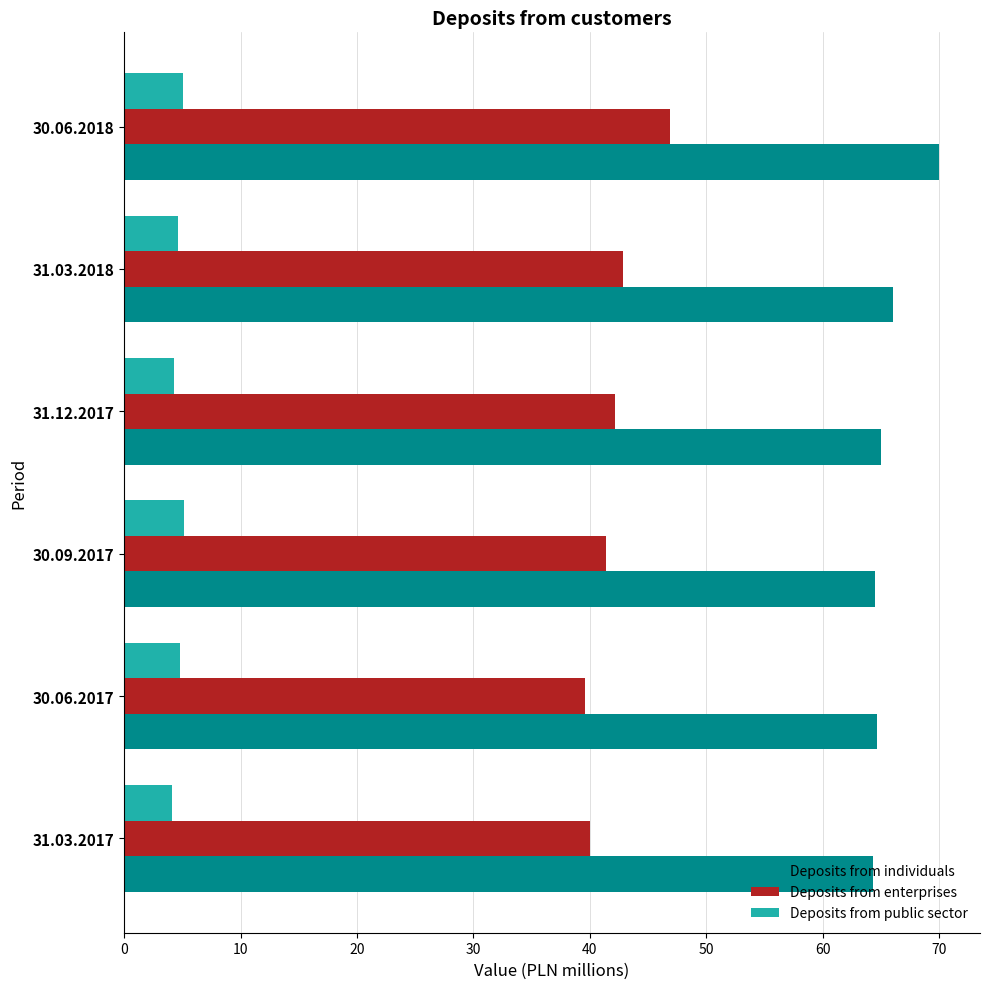

What is the highest value of the Deposits from enterprises series?

46.9